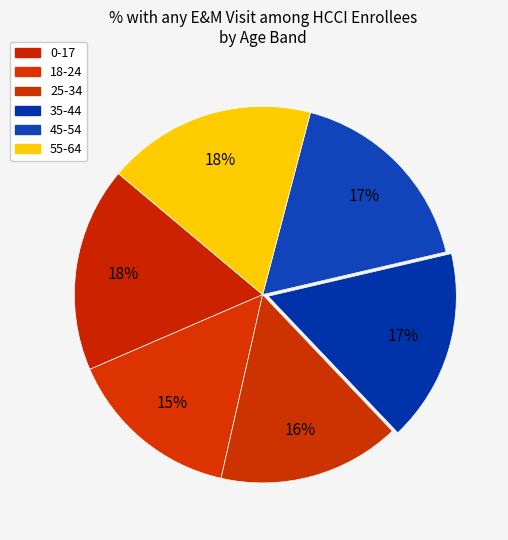

Does any single category account for the majority?

No